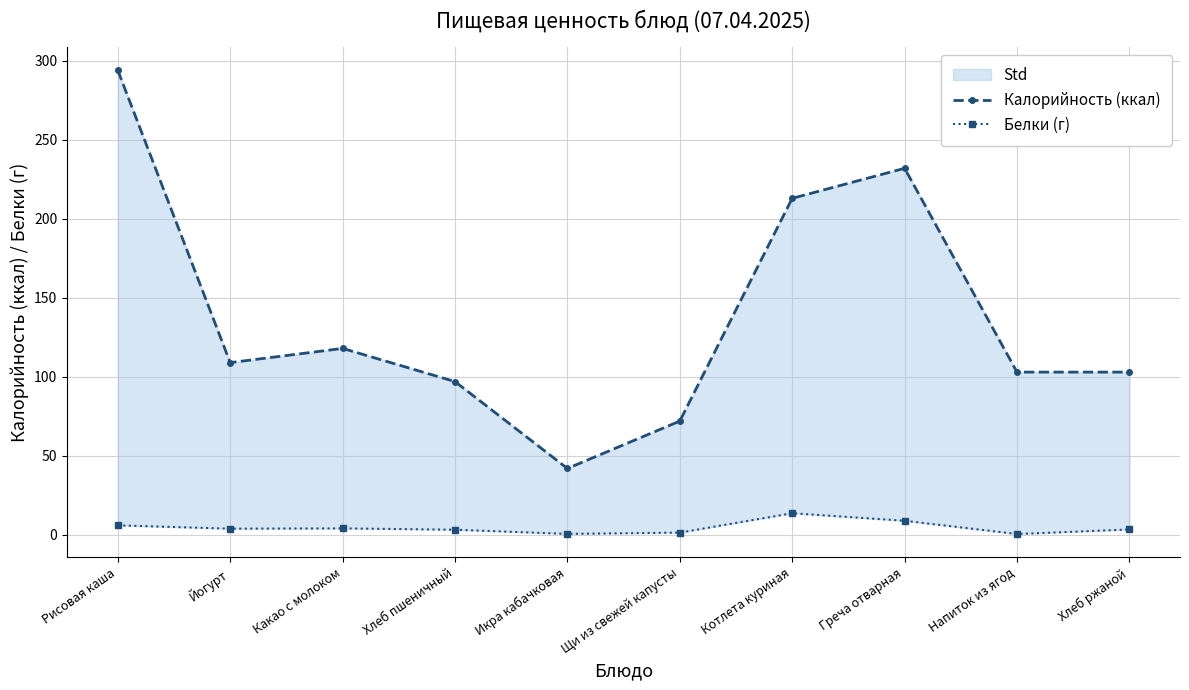

Between Хлеб пшеничный and Икра кабачковая, which series saw the biggest shift?

Калорийность (ккал)